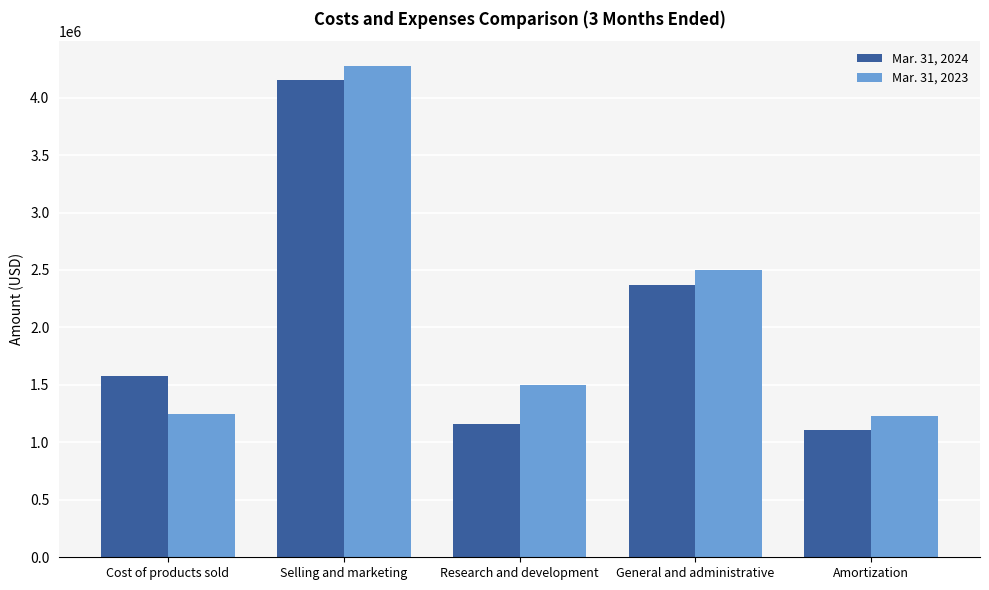

Reading left to right, transcribe all the data shown in this chart.

Mar. 31, 2024: Cost of products sold=1575542	Selling and marketing=4154588	Research and development=1158253	General and administrative=2367907	Amortization=1110661
Mar. 31, 2023: Cost of products sold=1250264	Selling and marketing=4277318	Research and development=1499670	General and administrative=2498993	Amortization=1230071